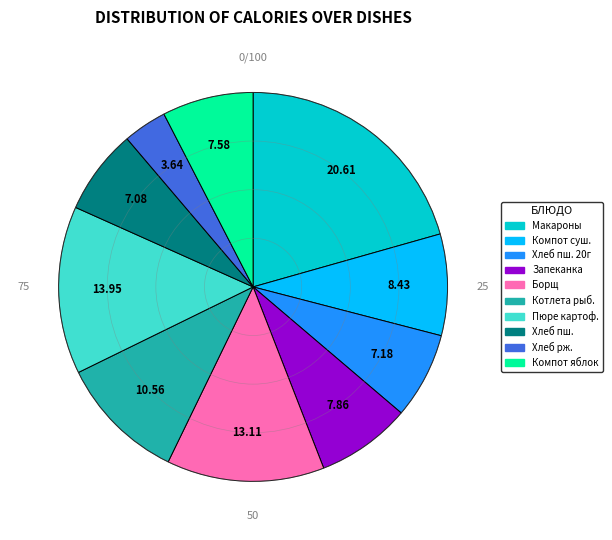

Is there a majority slice in this chart?

No